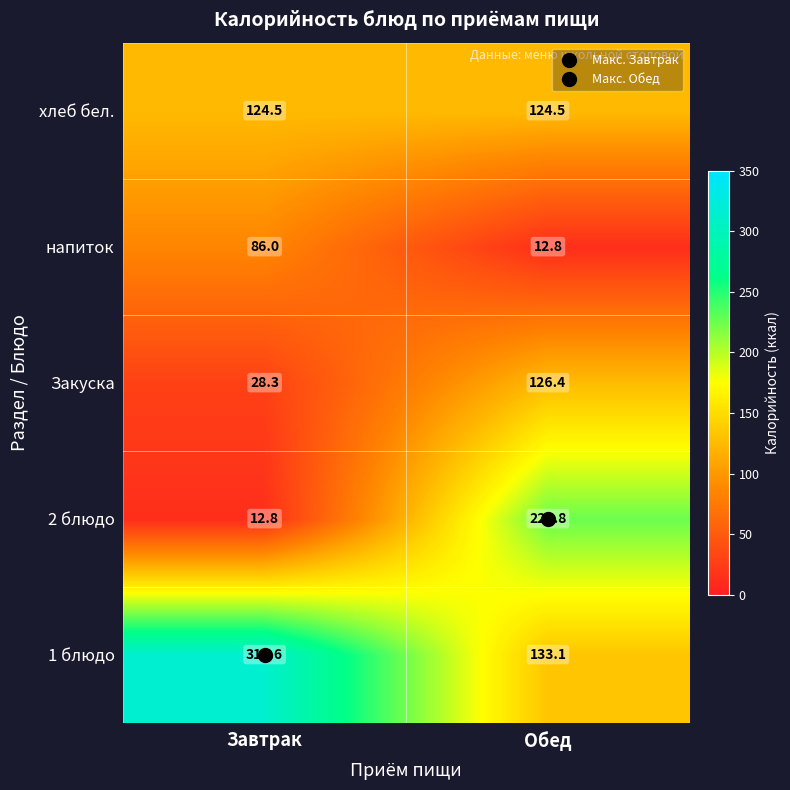

Which series has the widest spread of values?

2 блюдо